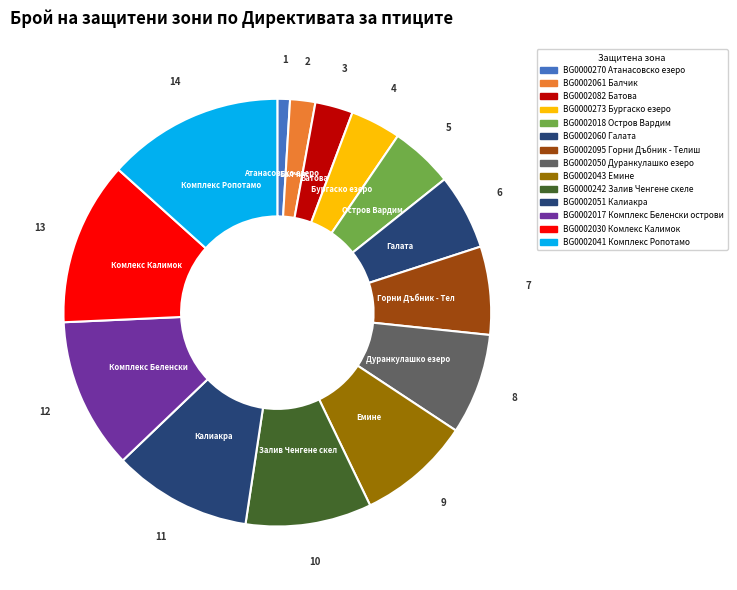

Count the number of slices in the pie.

14